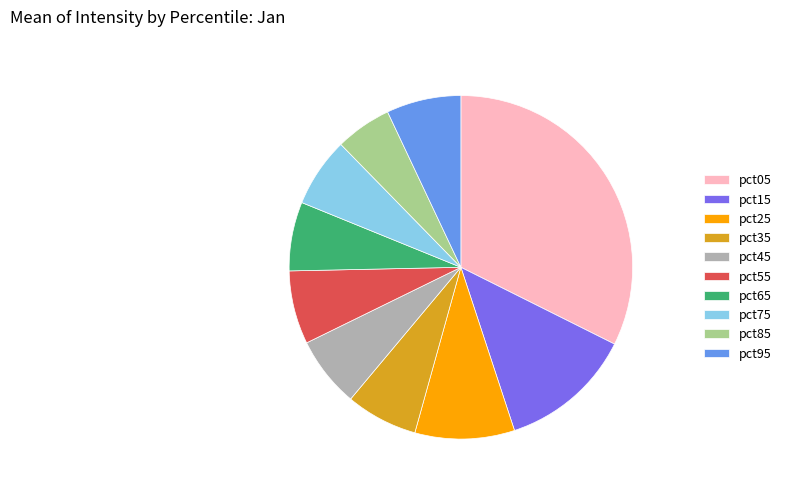

Is there any slice that represents more than half of the pie?

No